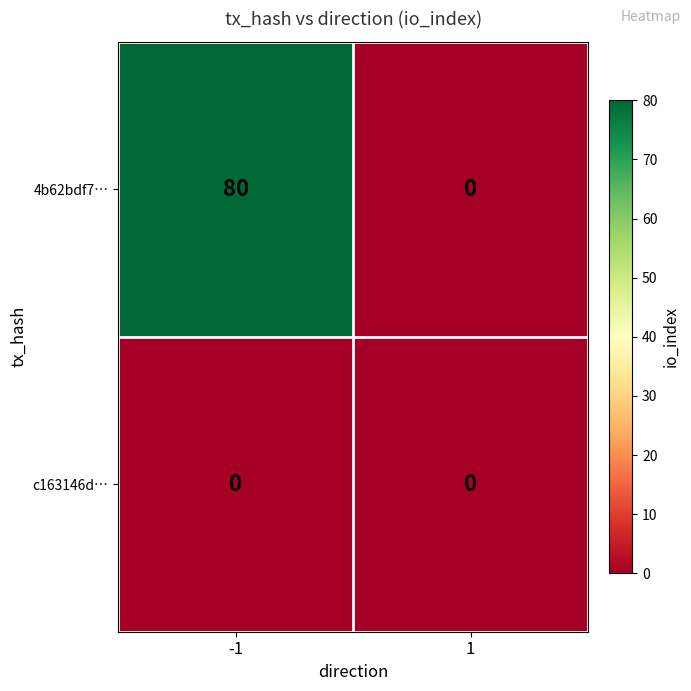

Rank the series by their maximum value, from highest to lowest.

4b62bdf7…, c163146d…